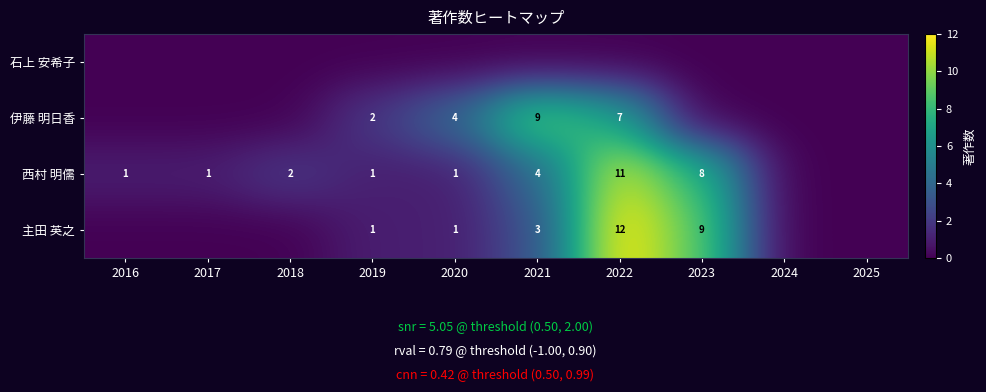

The 西村 明儒 series shows 1 at 2019. True or false?

True